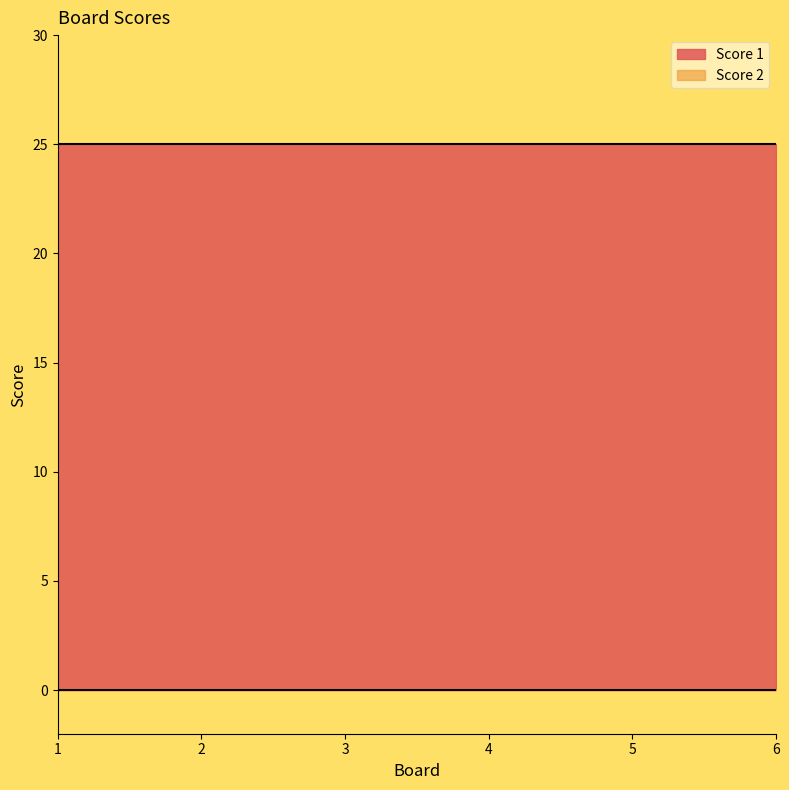

Between 1 and 4, which series saw the biggest shift?

Score 1